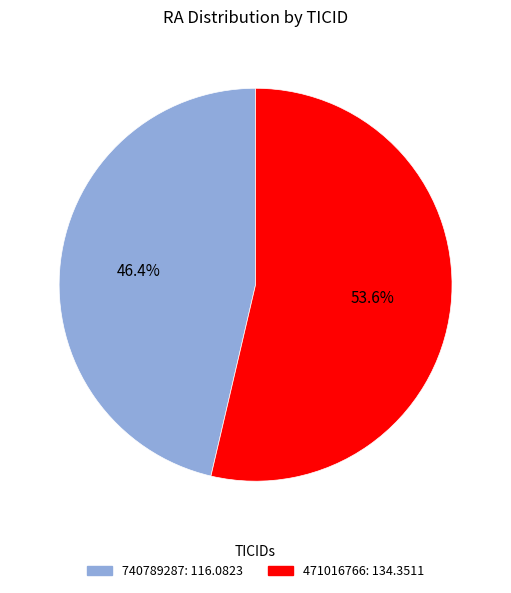

Which category has the smallest portion of the pie?

740789287